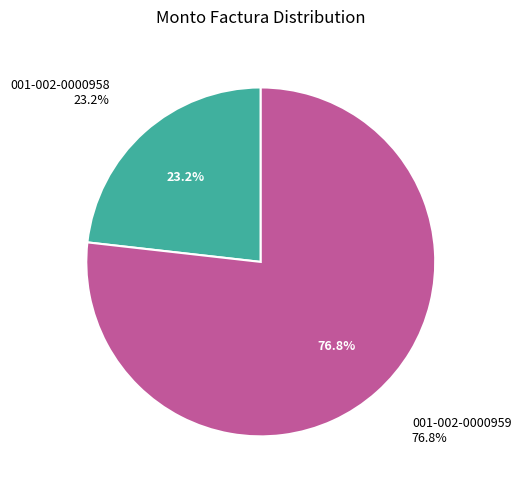

Is there a majority slice in this chart?

Yes